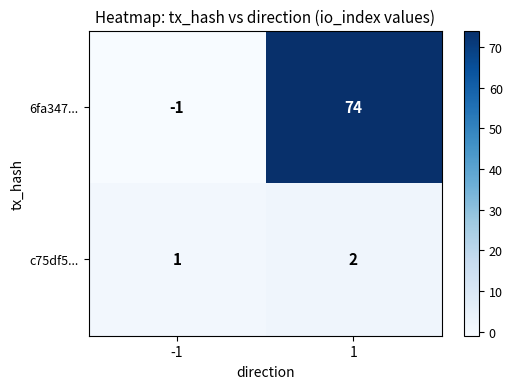

What is the difference between the highest and lowest values at -1?

2